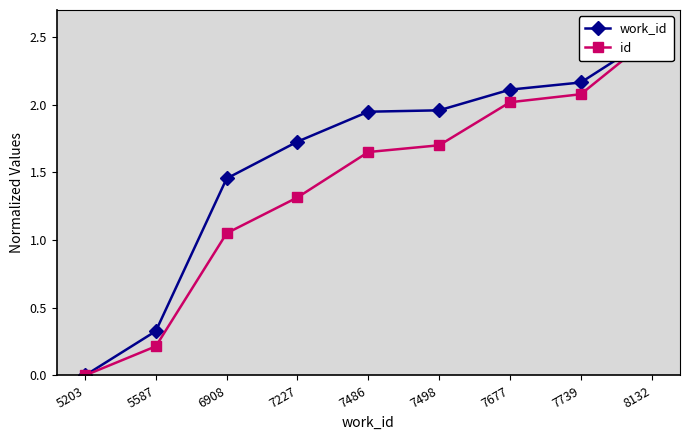

At which label does id first exceed 1?

6908